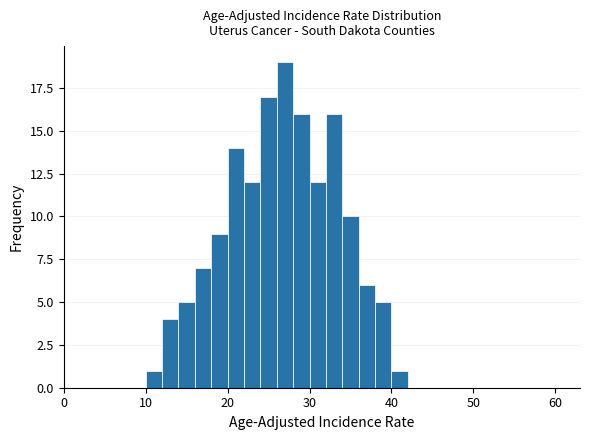

Around what value on the x-axis is the tallest bar? Give the approximate position of its centre, as read against the axis.

27